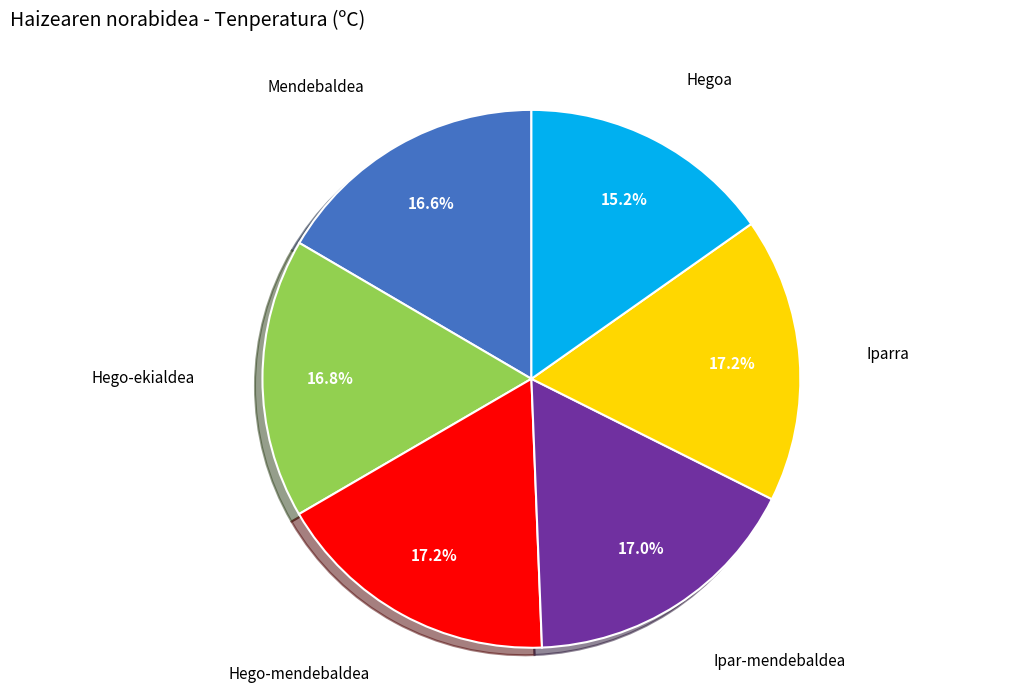

How many slices are in this pie chart?

6